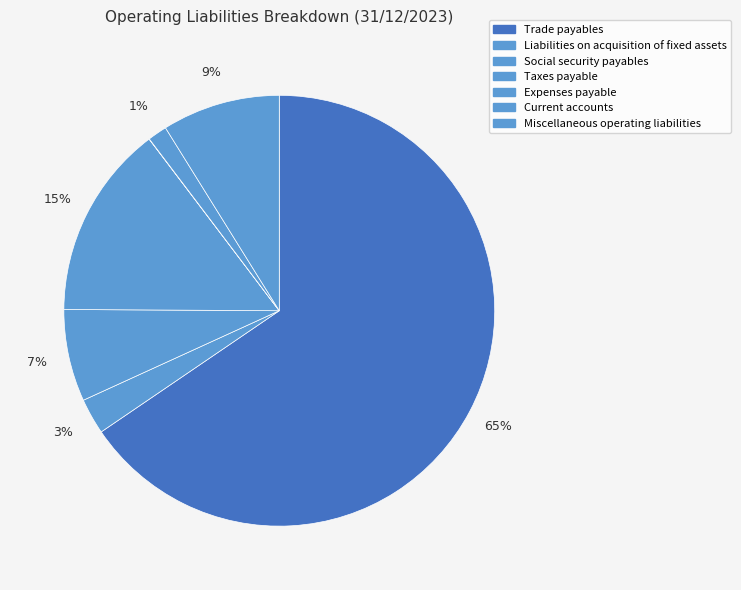

Rank the categories by value from lowest to highest.

Expenses payable, Current accounts, Liabilities on acquisition of fixed assets, Social security payables, Miscellaneous operating liabilities, Taxes payable, Trade payables